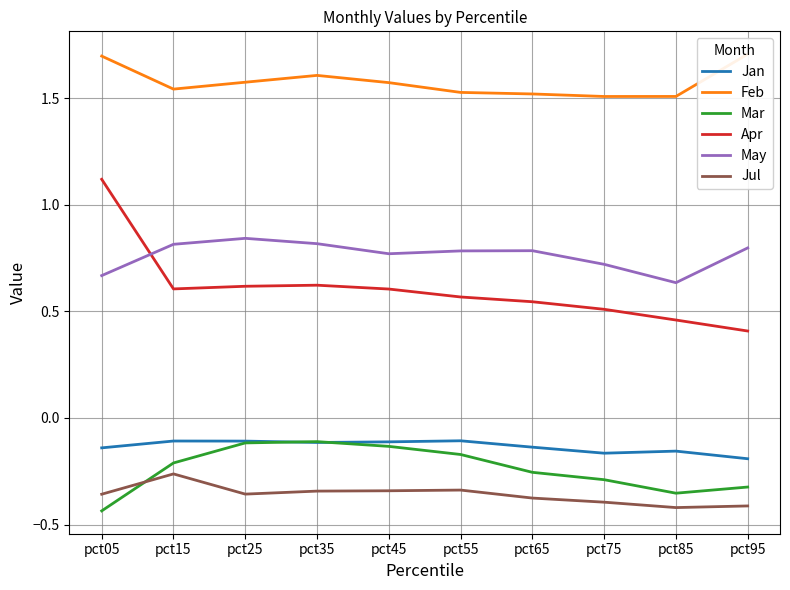

Reading left to right, transcribe all the data shown in this chart.

Jan: -0.1	-0.1	-0.1	-0.1	-0.1	-0.1	-0.1	-0.2	-0.2	-0.2
Feb: 1.7	1.5	1.6	1.6	1.6	1.5	1.5	1.5	1.5	1.7
Mar: -0.4	-0.2	-0.1	-0.1	-0.1	-0.2	-0.3	-0.3	-0.4	-0.3
Apr: 1.1	0.6	0.6	0.6	0.6	0.6	0.5	0.5	0.5	0.4
May: 0.7	0.8	0.8	0.8	0.8	0.8	0.8	0.7	0.6	0.8
Jul: -0.4	-0.3	-0.4	-0.3	-0.3	-0.3	-0.4	-0.4	-0.4	-0.4